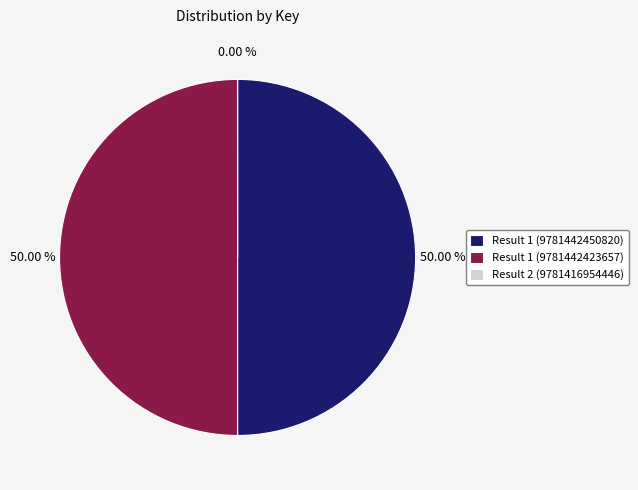

To the nearest percent, what percentage of the pie is Result 1 (9781442450820)?

50%